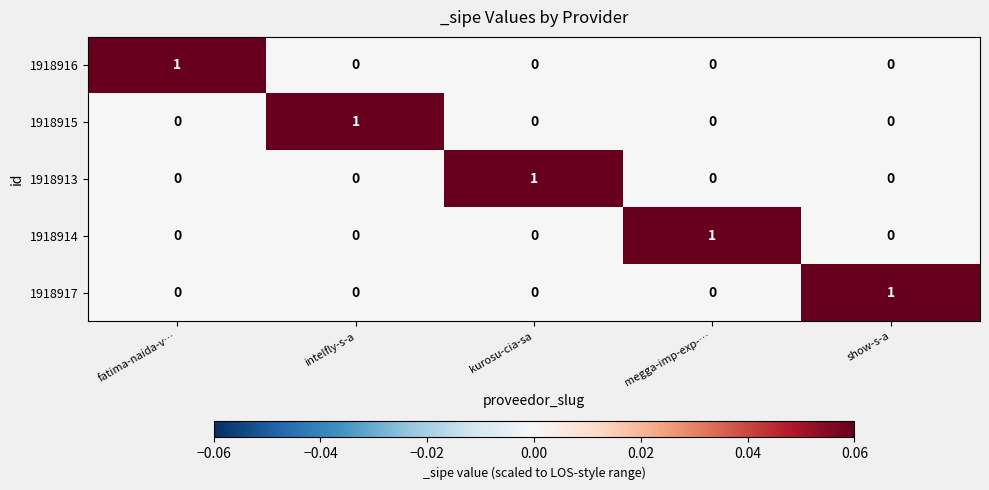

What is the total value across all series at intelfly-s-a?

1